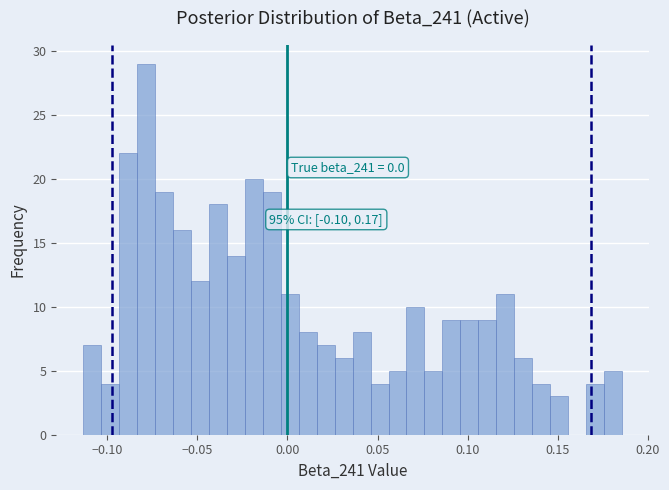

Around what value on the x-axis is the tallest bar? Give the approximate position of its centre, as read against the axis.

-0.080